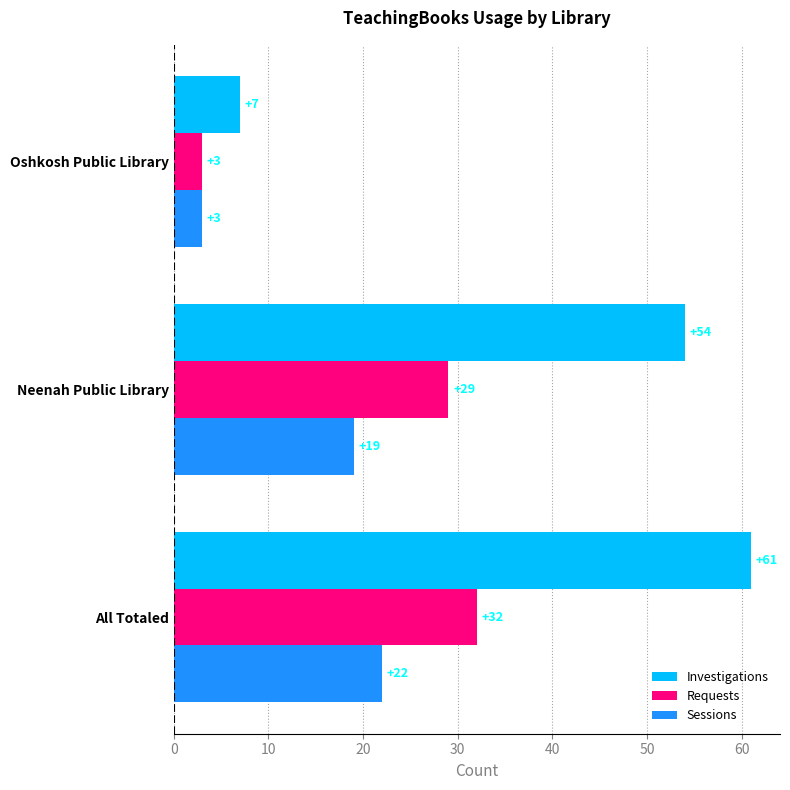

Is the value of Sessions at All Totaled greater than the value of Investigations at Neenah Public Library?

No